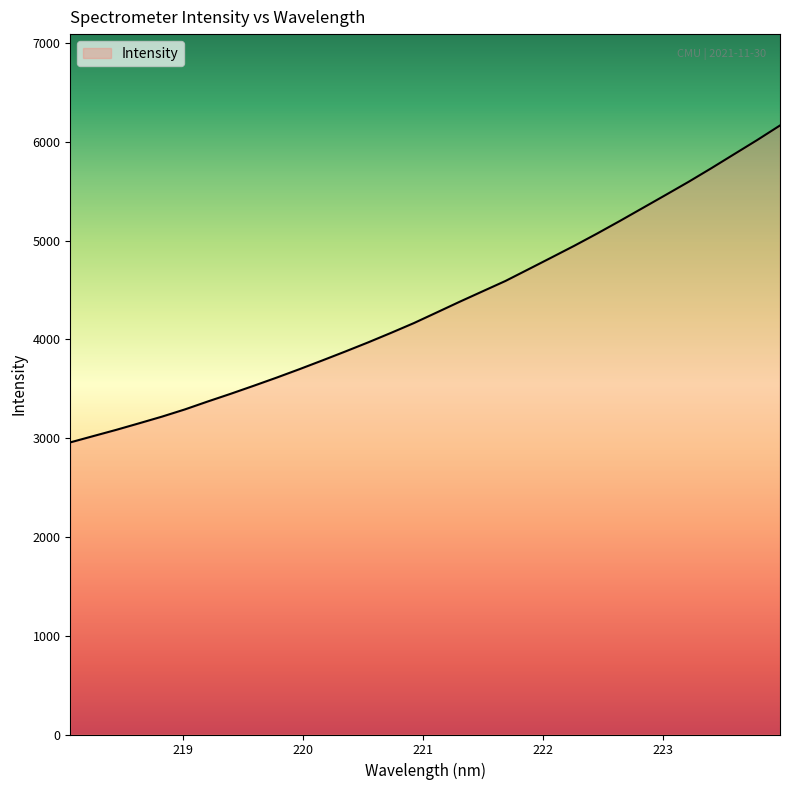

What is the maximum value shown in the chart?

6164.8